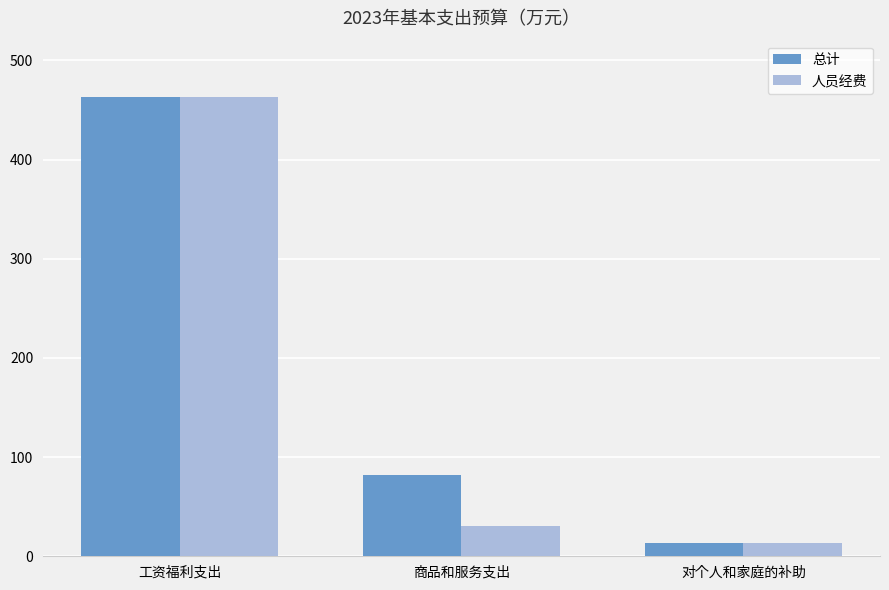

True or false: 人员经费 has a value of 13.1 at 对个人和家庭的补助.

True